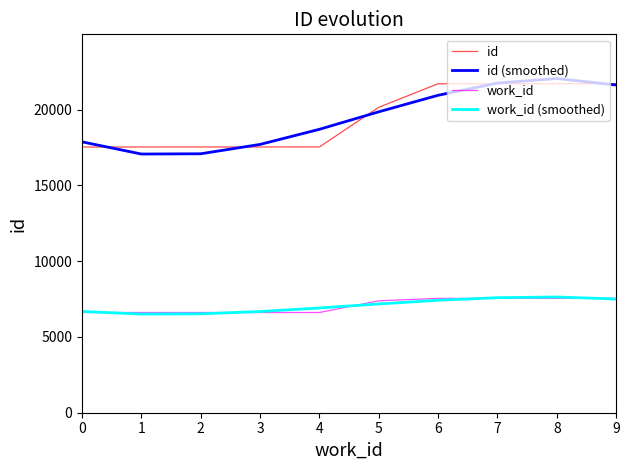

What is the total value across all series at 1?

47707.9